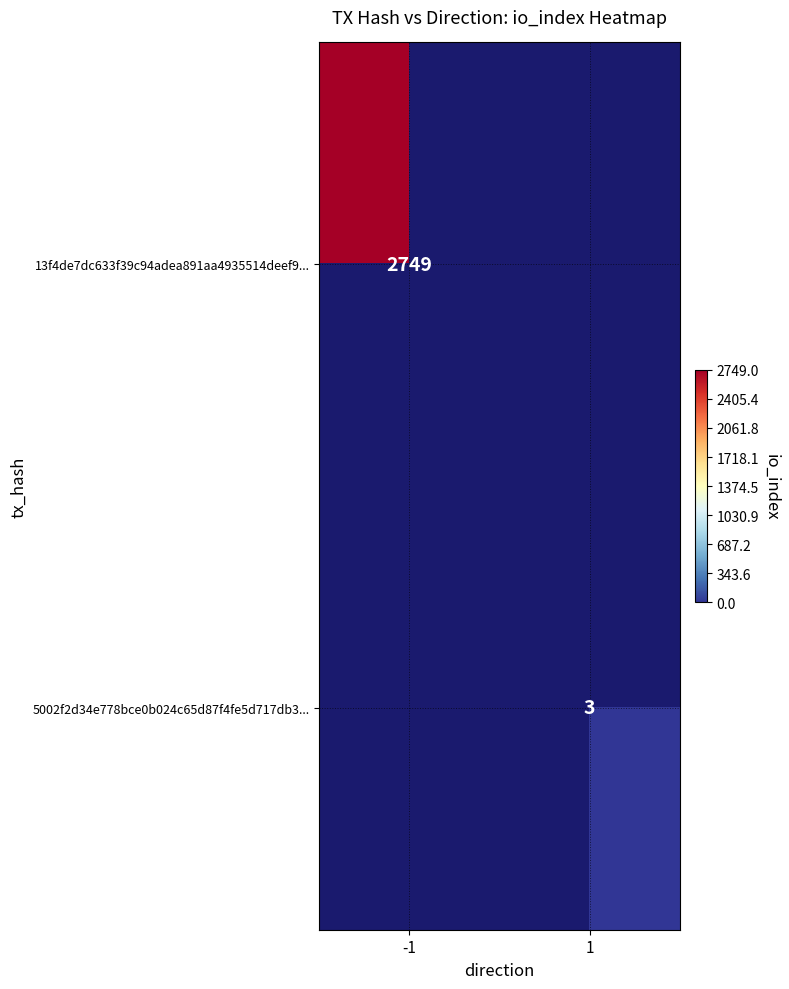

Count the number of categories in the chart.

2